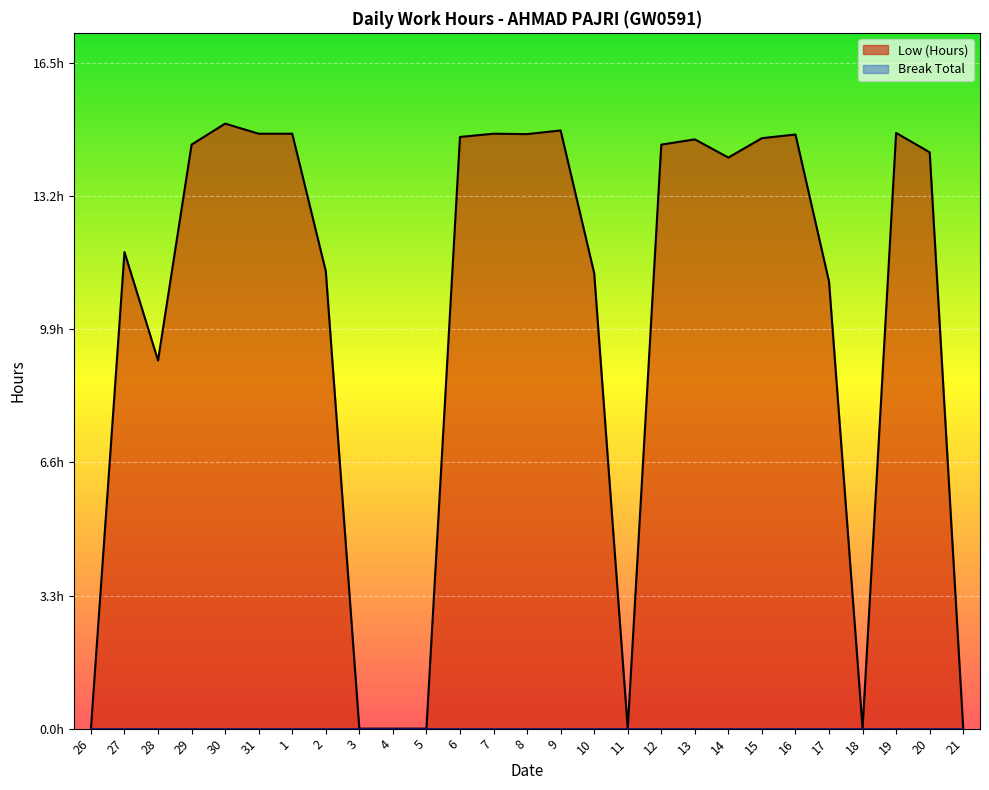

How many categories are shown in the chart?

27